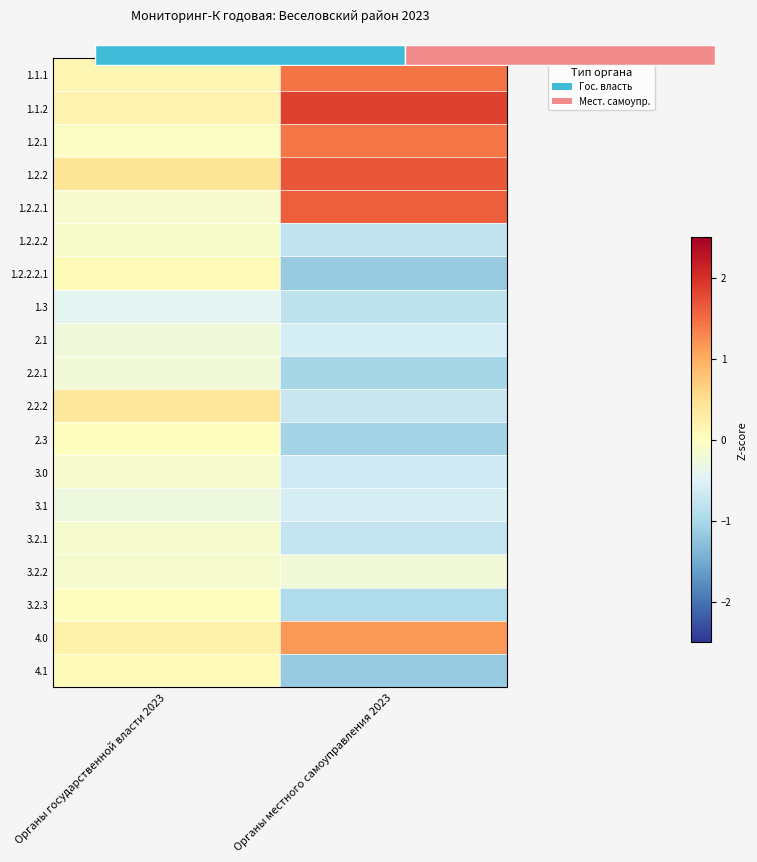

At which category is the sum across all series the highest?

Органы государственной власти 2023